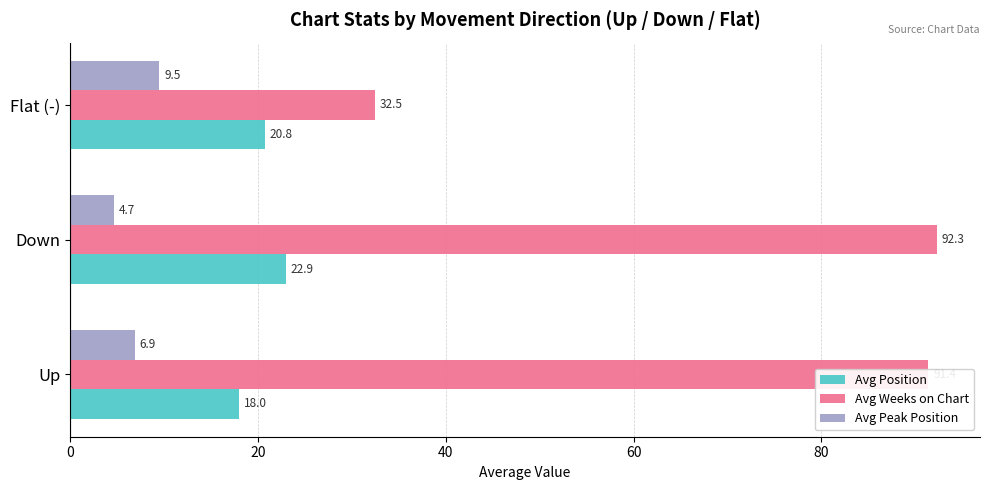

What are all the series names shown in the legend?

Avg Position, Avg Weeks on Chart, Avg Peak Position